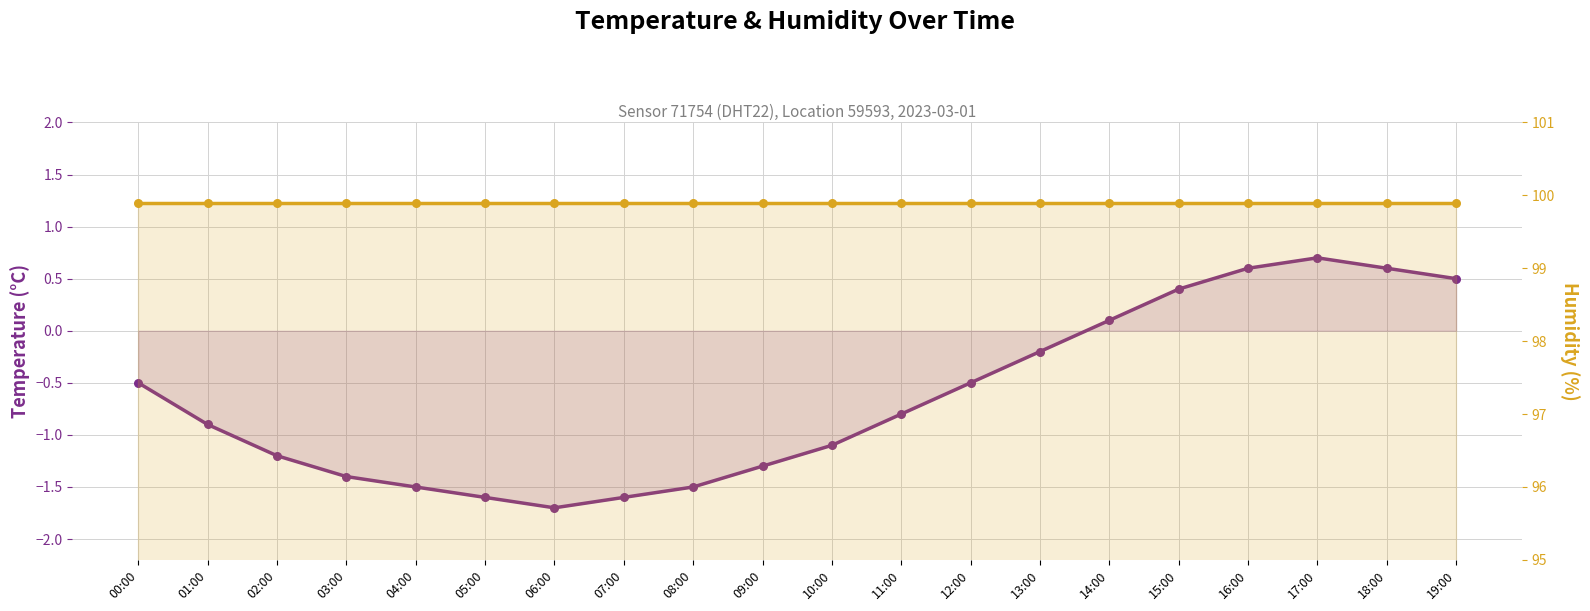

Is the value of Humidity (%) at 04:00 greater than the value of Temperature (°C) at 12:00?

Yes